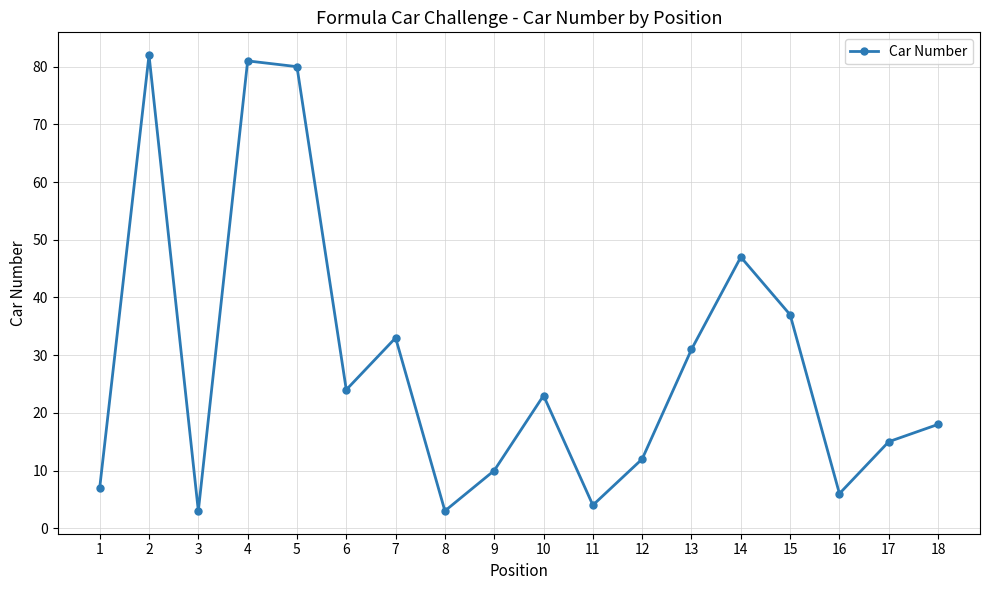

Which has a higher value, 17 or 1?

17